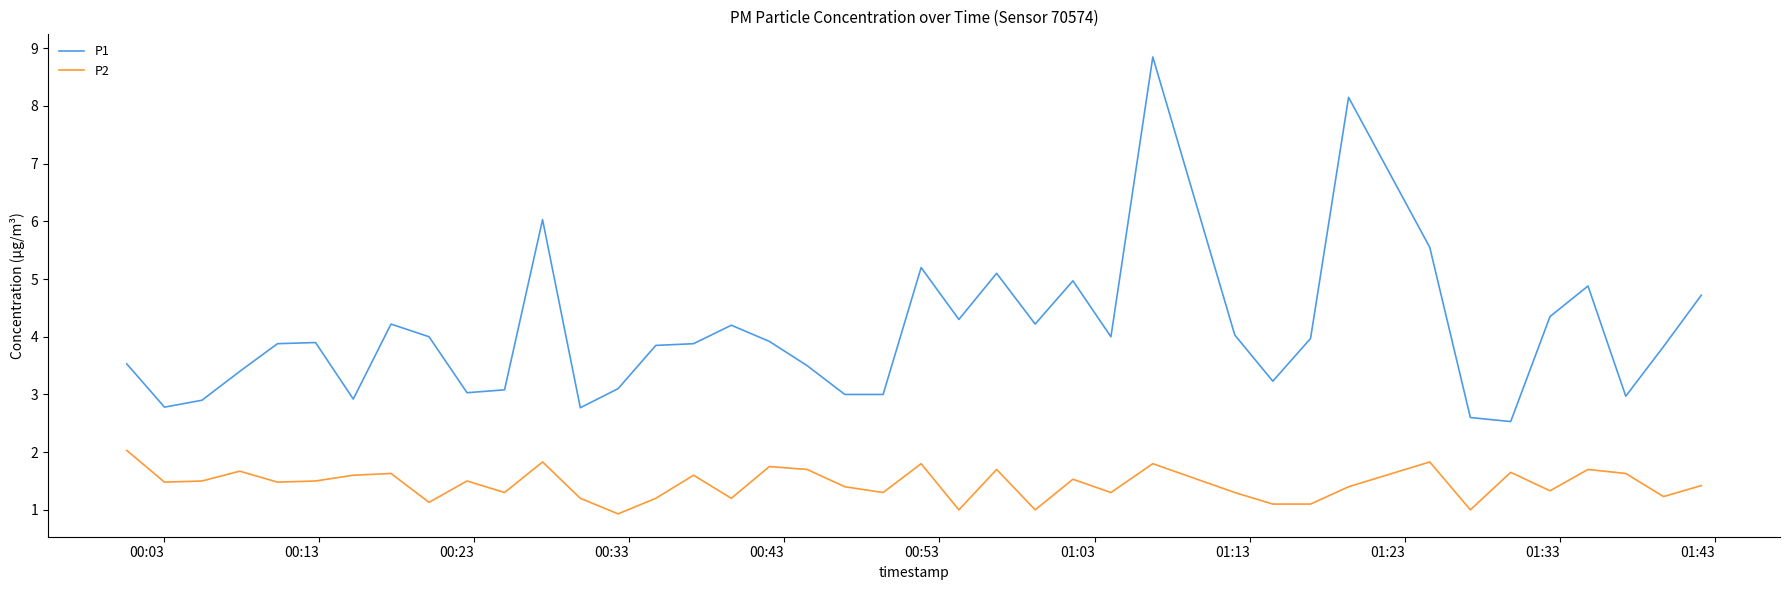

List the series in order of their overall mean, lowest first.

P2, P1